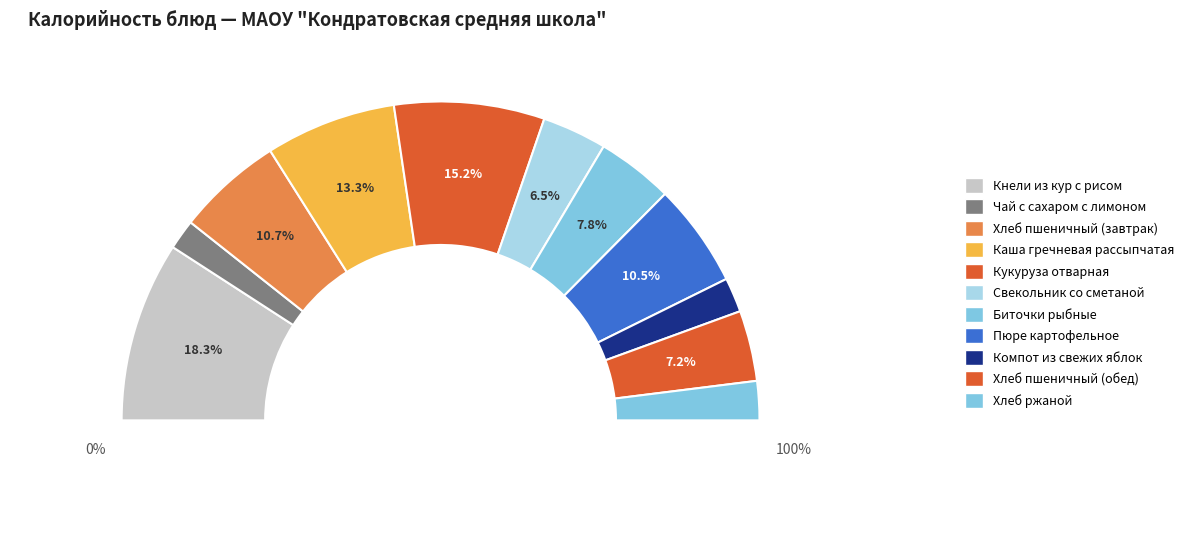

To the nearest percent, what is the difference between the largest and smallest slice percentages?

15%